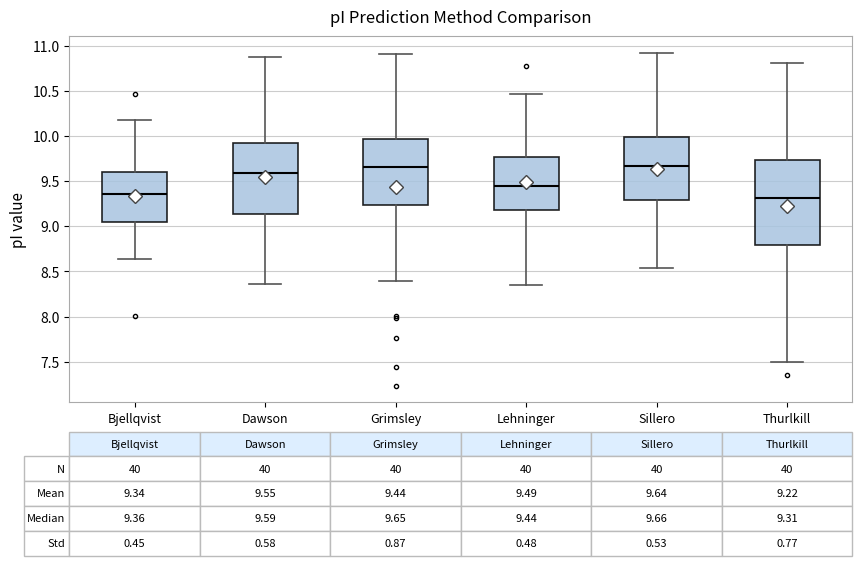

Comparing the boxes themselves (not the whiskers), which one is the tallest?

Thurlkill